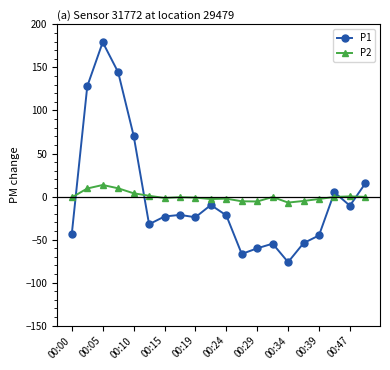

Which series has the largest range (max minus min)?

P1